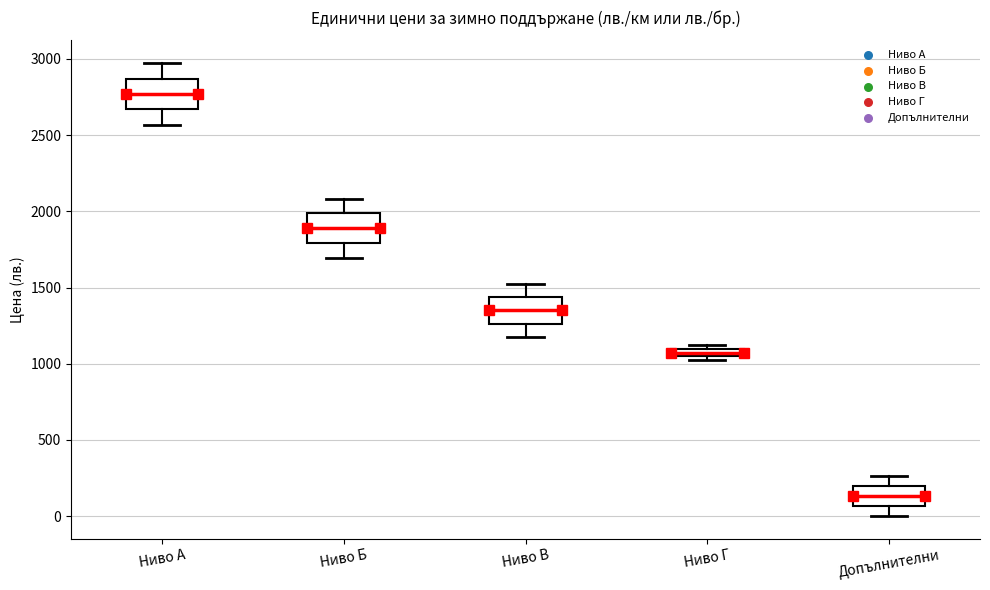

Where is the upper edge of the box for Ниво В on the y-axis? The values are not printed on the chart, so give them approximately, as read against the axis.

1450